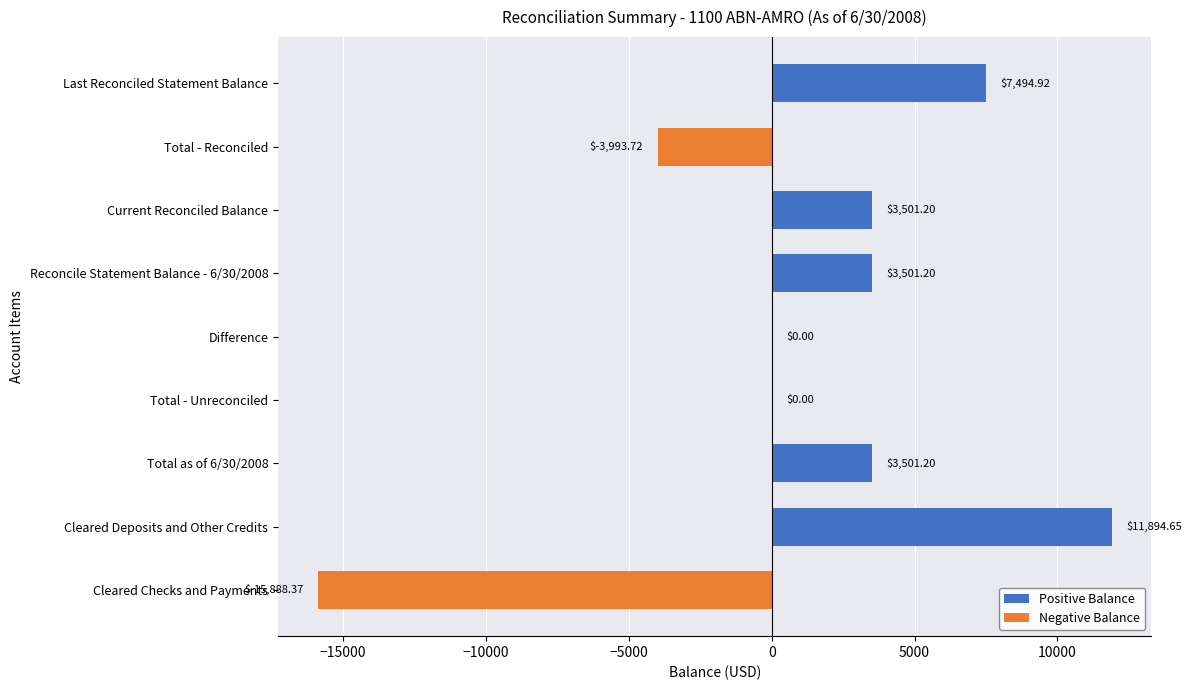

What is the sum of all values?

10011.1